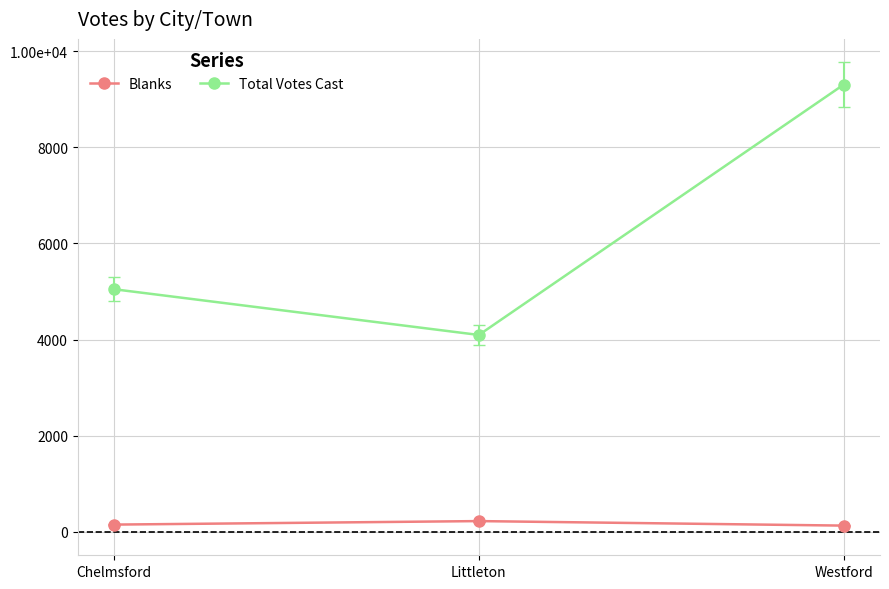

At how many categories does at least one series exceed 6097?

1